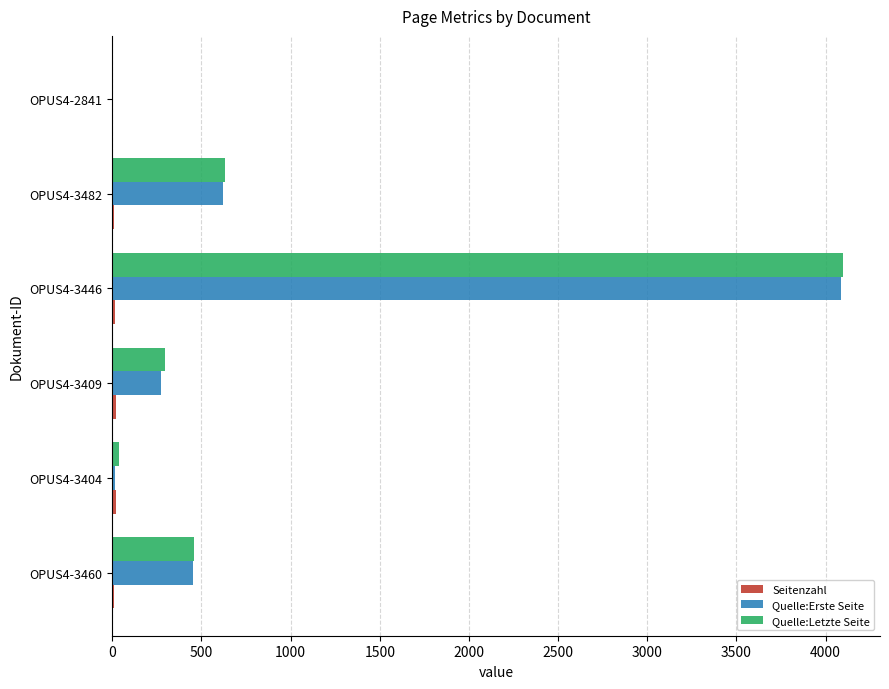

Which category has the highest value in the Quelle:Erste Seite series?

OPUS4-3446